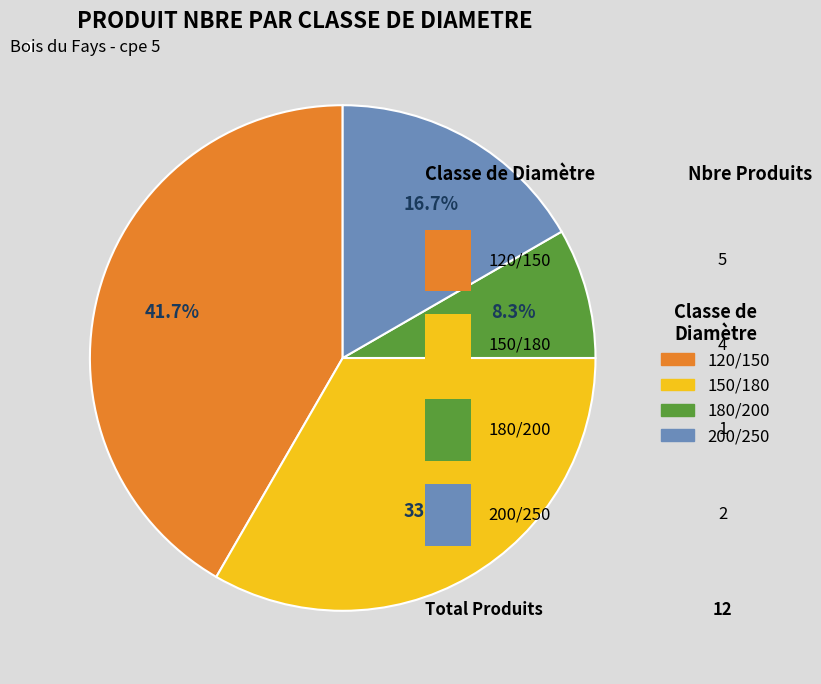

Is there a majority slice in this chart?

No